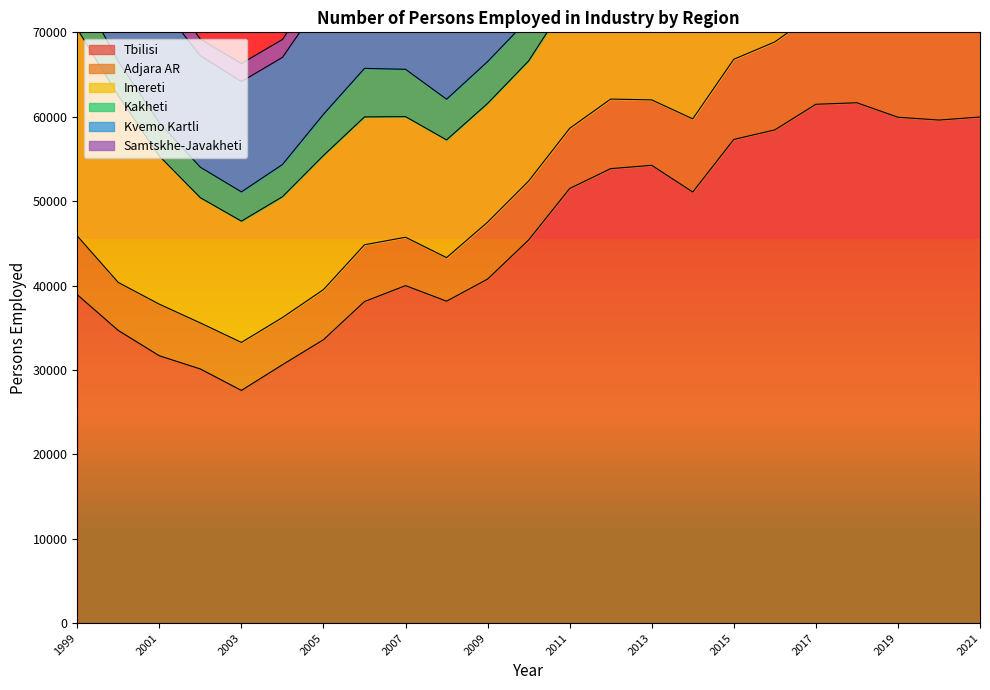

Reading right to left, extract all data points from this chart.

Tbilisi: 2021=59964	2020=59606	2019=59941	2018=61656	2017=61476	2016=58439	2015=57312	2014=51077	2013=54242	2012=53847	2011=51493	2010=45399	2009=40762	2008=38144	2007=39985	2006=38101	2005=33577	2004=30613	2003=27568	2002=30107	2001=31673	2000=34668	1999=38910
Adjara AR: 2021=12049	2020=10959	2019=10466	2018=10920	2017=10858	2016=10422	2015=9494	2014=8670	2013=7752	2012=8244	2011=7130	2010=6980	2009=6742	2008=5161	2007=5732	2006=6726	2005=5937	2004=5592	2003=5687	2002=5456	2001=6112	2000=5690	1999=6958
Imereti: 2021=17185	2020=16717	2019=16572	2018=16017	2017=15908	2016=15871	2015=16366	2014=16280	2013=15222	2012=16892	2011=15505	2010=14232	2009=14070	2008=13946	2007=14293	2006=15151	2005=15891	2004=14311	2003=14371	2002=14837	2001=17556	2000=22132	1999=24531
Kakheti: 2021=6765	2020=6581	2019=7267	2018=7053	2017=7501	2016=7407	2015=7198	2014=6554	2013=6498	2012=5983	2011=6091	2010=4986	2009=4957	2008=4823	2007=5609	2006=5751	2005=4886	2004=3820	2003=3467	2002=3613	2001=3937	2000=4071	1999=5092
Kvemo Kartli: 2021=18071	2020=15213	2019=15329	2018=15352	2017=15527	2016=15430	2015=15130	2014=15384	2013=16130	2012=16101	2011=16113	2010=14561	2009=14946	2008=14035	2007=14065	2006=11148	2005=13775	2004=12694	2003=13075	2002=13207	2001=14131	2000=15755	1999=18736
Samtskhe-Javakheti: 2021=2918	2020=2827	2019=2721	2018=2742	2017=2500	2016=2475	2015=2153	2014=1868	2013=1950	2012=2122	2011=1835	2010=1918	2009=1949	2008=2017	2007=1602	2006=2220	2005=2428	2004=2120	2003=2135	2002=1977	2001=2412	2000=2553	1999=2800